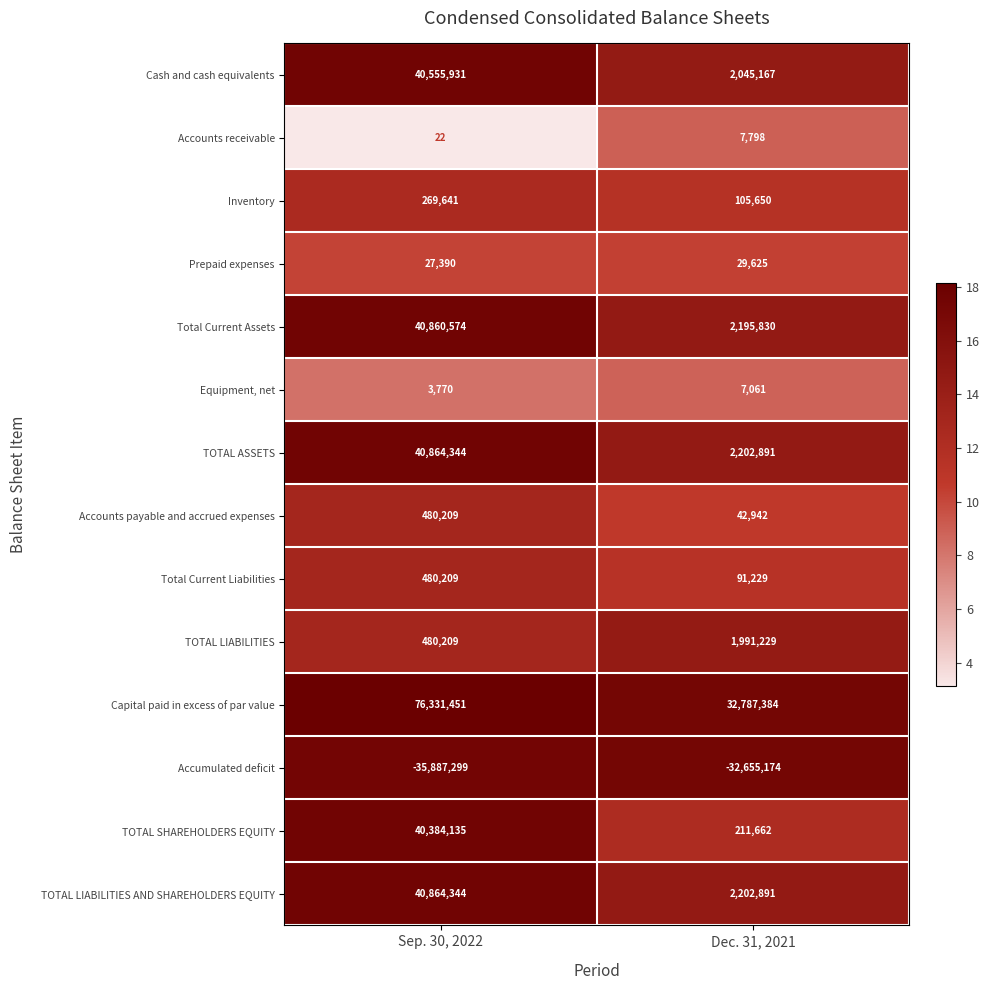

List the labels in order of TOTAL LIABILITIES value, largest first.

Dec. 31, 2021, Sep. 30, 2022